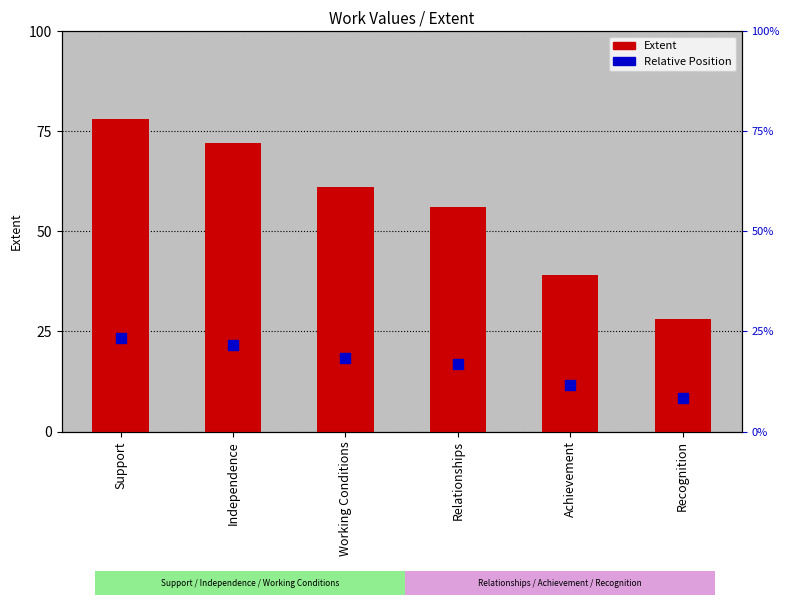

Is the value of Relative Position at Recognition greater than the value of Extent at Achievement?

No